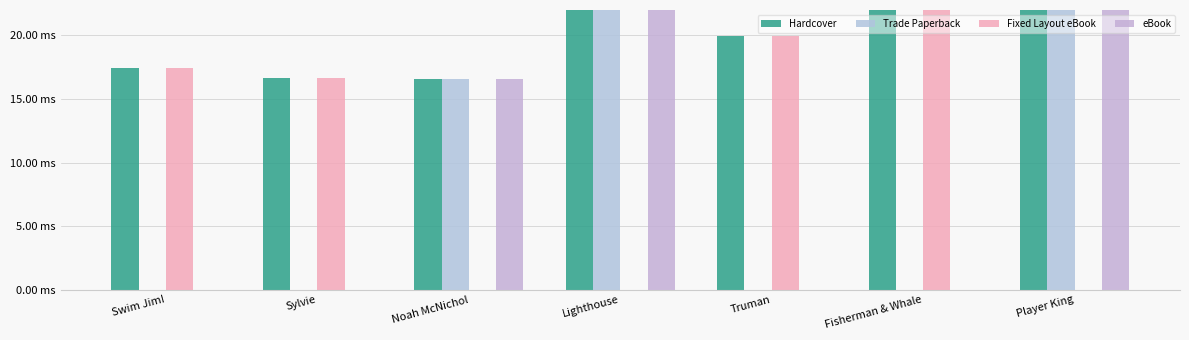

Reading left to right, what are all the values shown in this chart?

Hardcover: 17.5	16.6	16.6	213.0	19.9	214.2	48.0
Trade Paperback: 0.0	0.0	16.6	213.0	0.0	0.0	48.0
Fixed Layout eBook: 17.5	16.6	0.0	0.0	19.9	214.2	0.0
eBook: 0.0	0.0	16.6	213.0	0.0	0.0	48.0